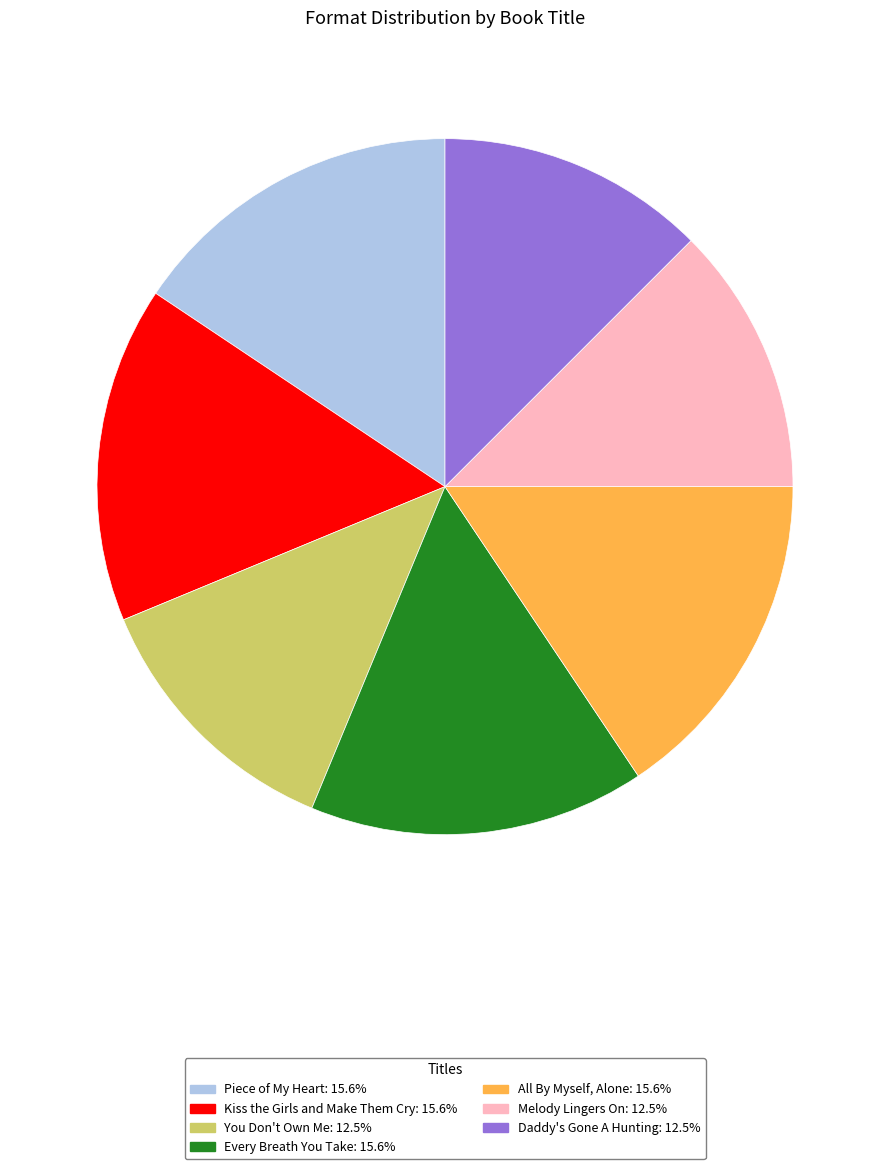

Approximately how many times larger is the value at Melody Lingers On: 12.5% compared to Piece of My Heart: 15.6%?

0.8